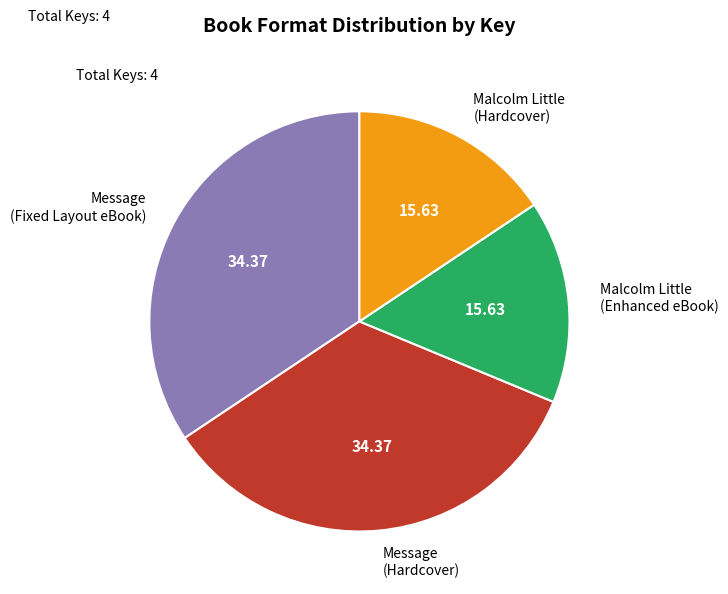

Is the sum of Malcolm Little (Hardcover) and Malcolm Little (Enhanced eBook) greater than half?

No